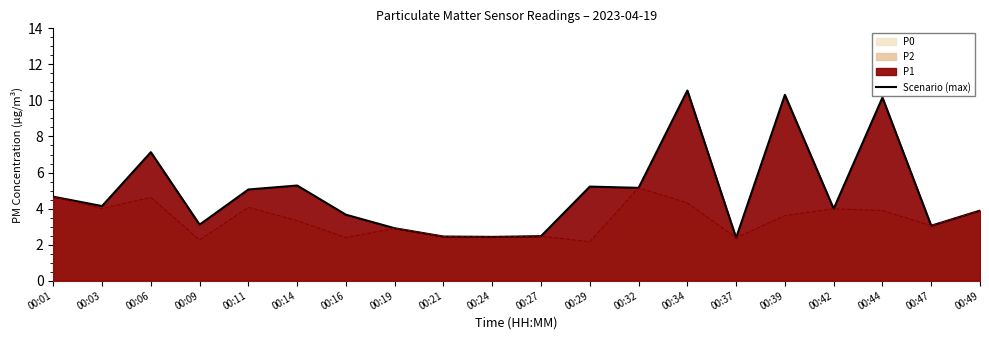

Which label corresponds to the largest value in the chart?

00:34